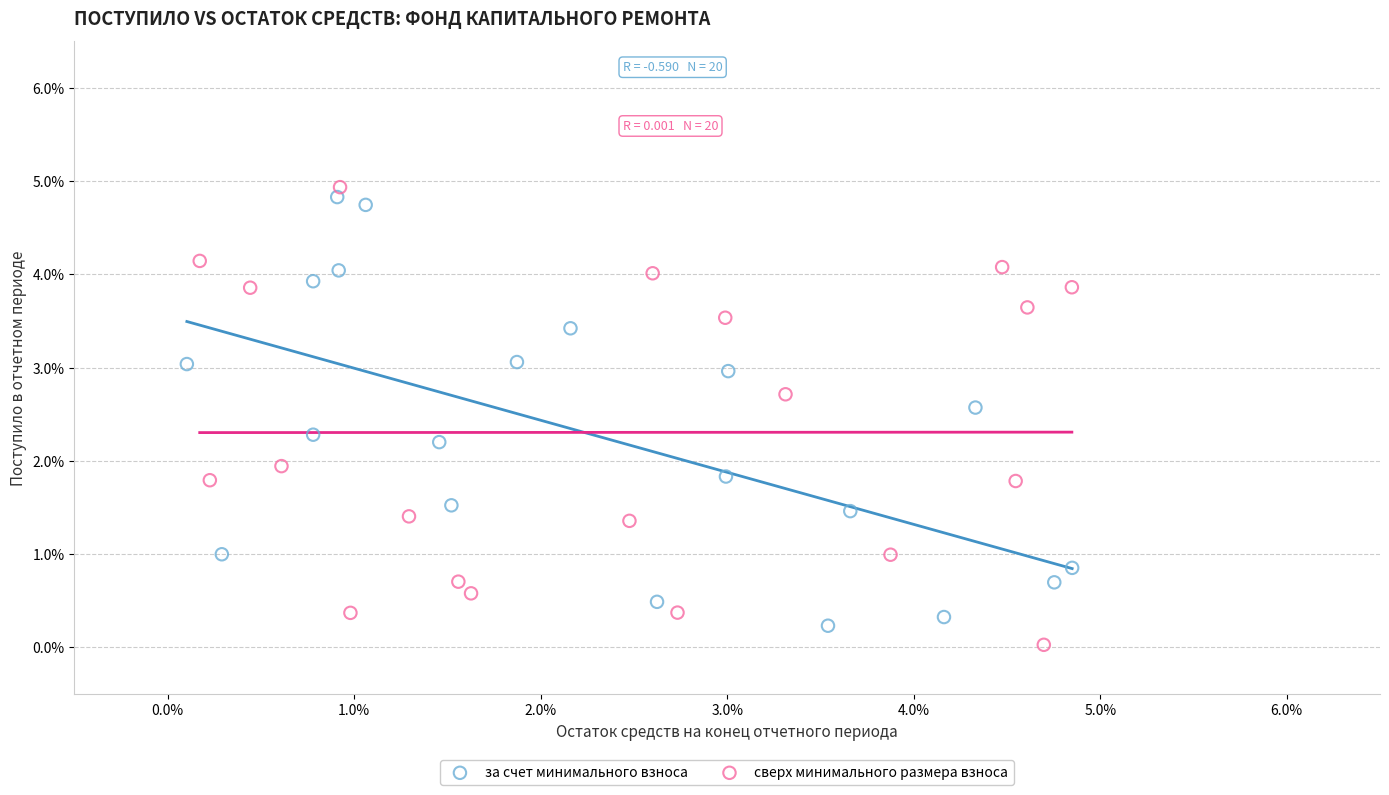

Which series contains the lowest Y value?

сверх минимального размера взноса